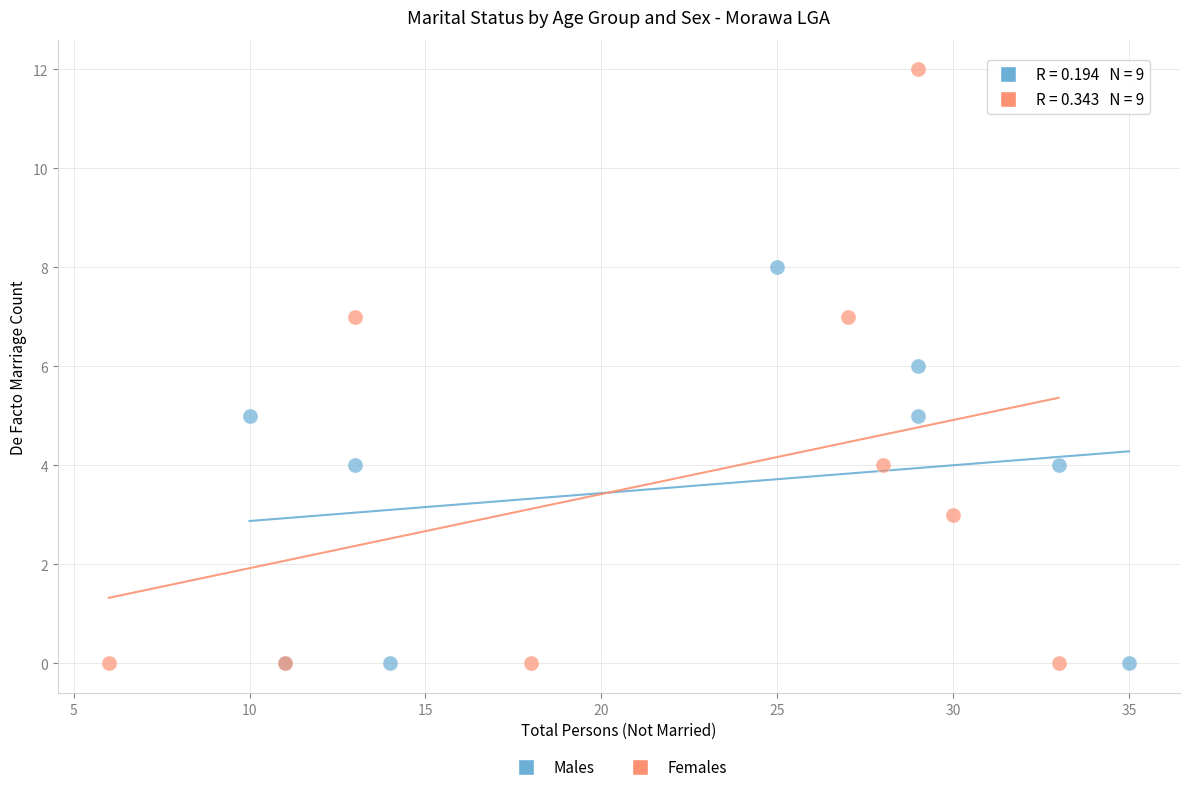

Which series has the largest Y range (max minus min)?

Females